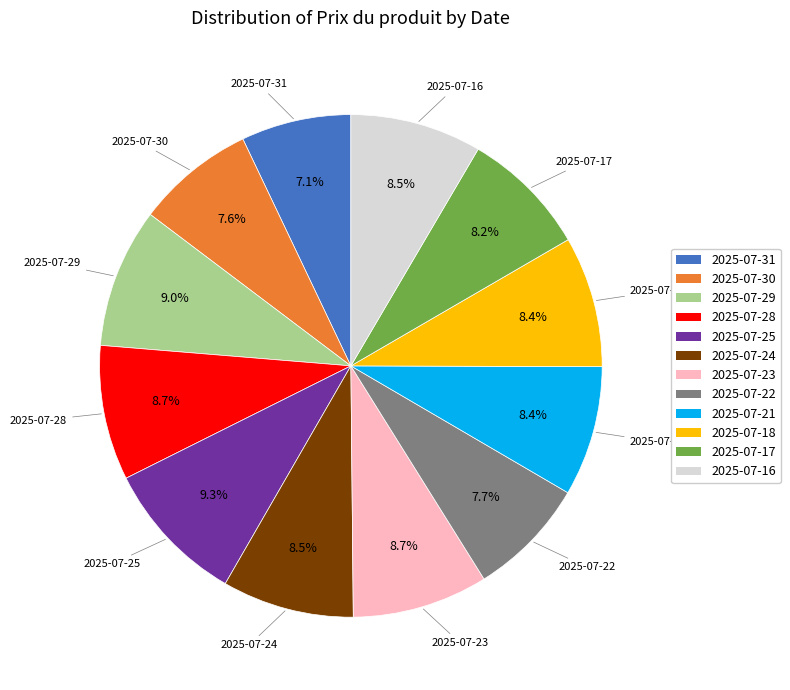

Approximately how many times larger is the value at 2025-07-30 compared to 2025-07-18?

0.9